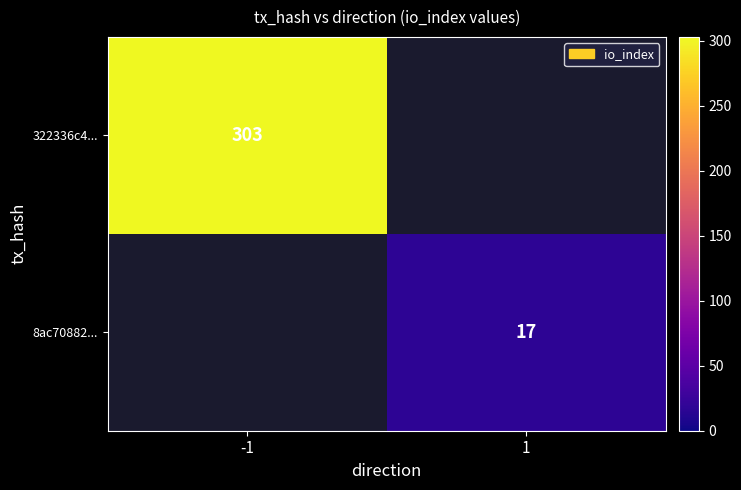

What is the maximum value shown in the chart?

303